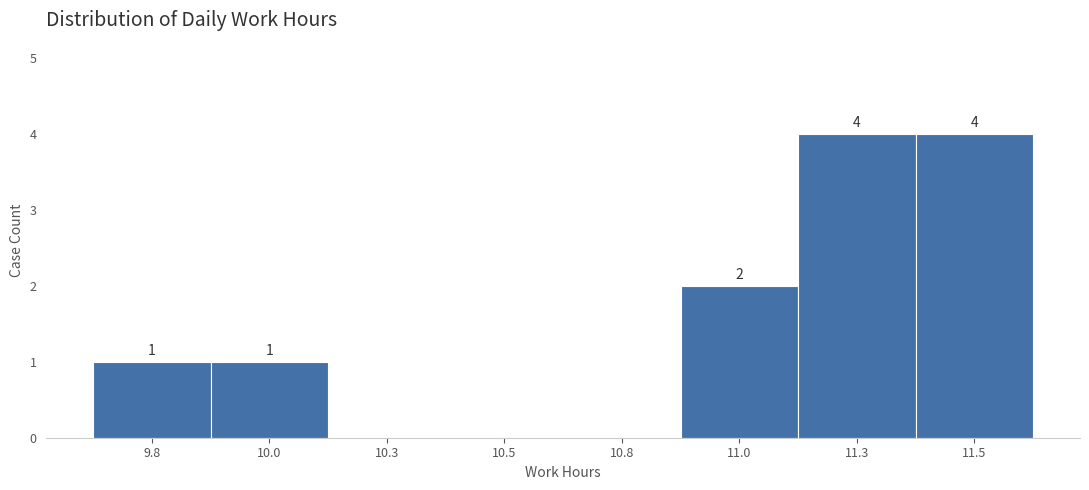

Reading right to left, extract all data points from this chart.

11.5=4	11.3=4	11.0=2	10.8=0	10.5=0	10.3=0	10.0=1	9.8=1